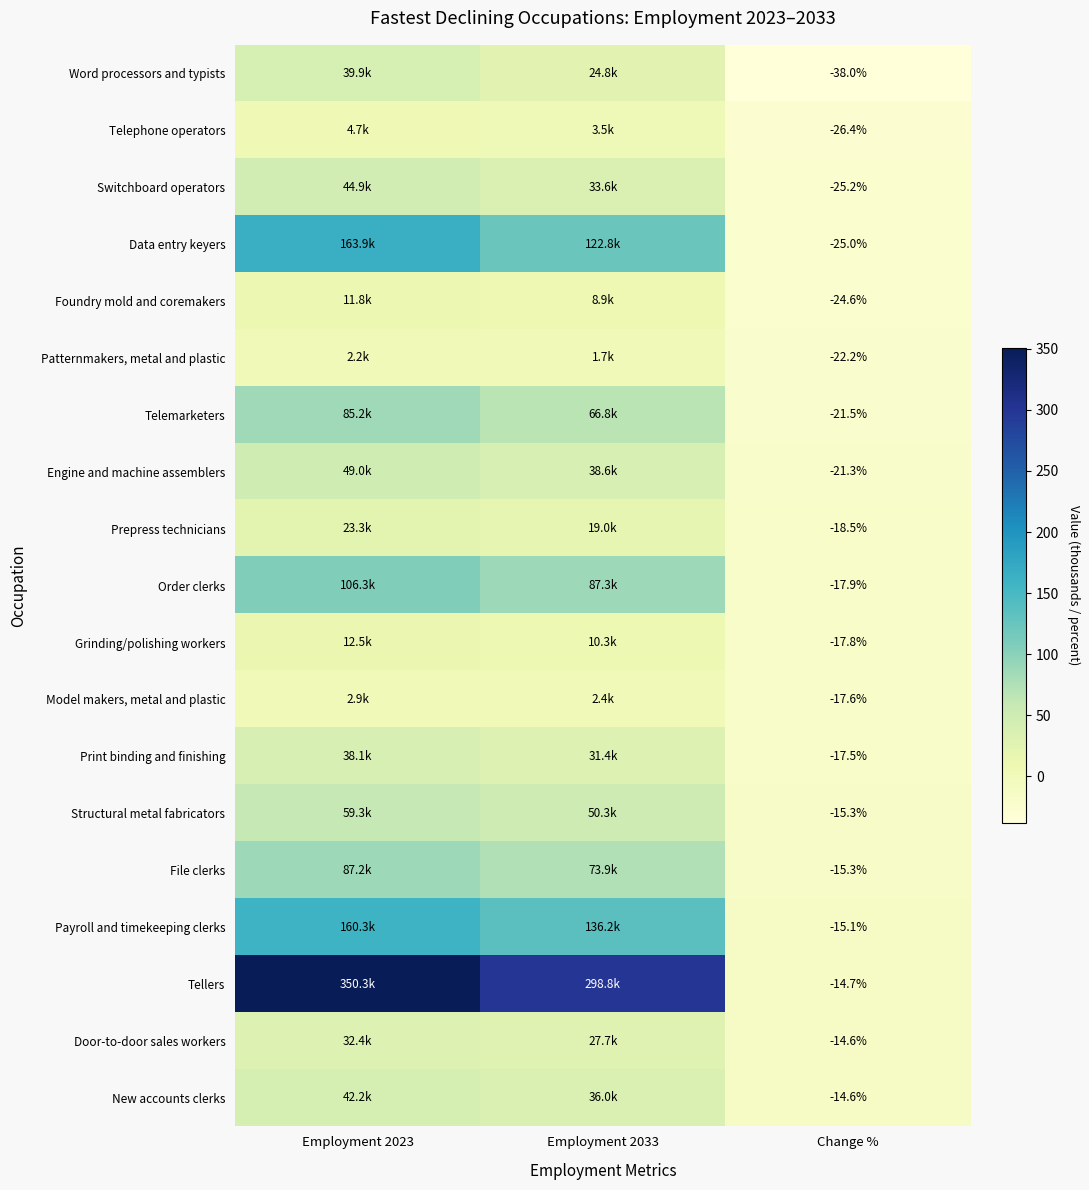

Count the number of data series in this chart.

19